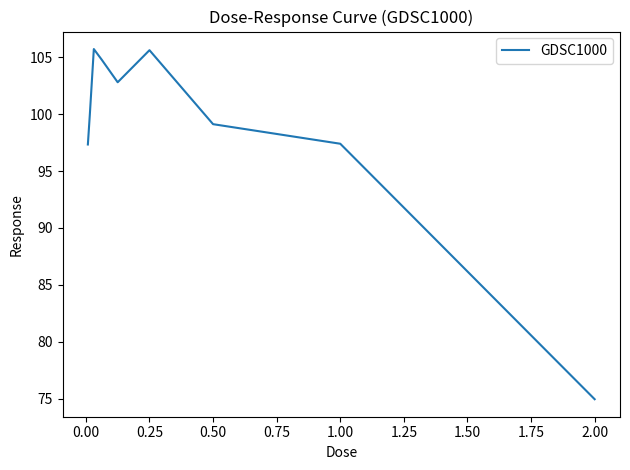

What is the maximum value shown in the chart?

105.7